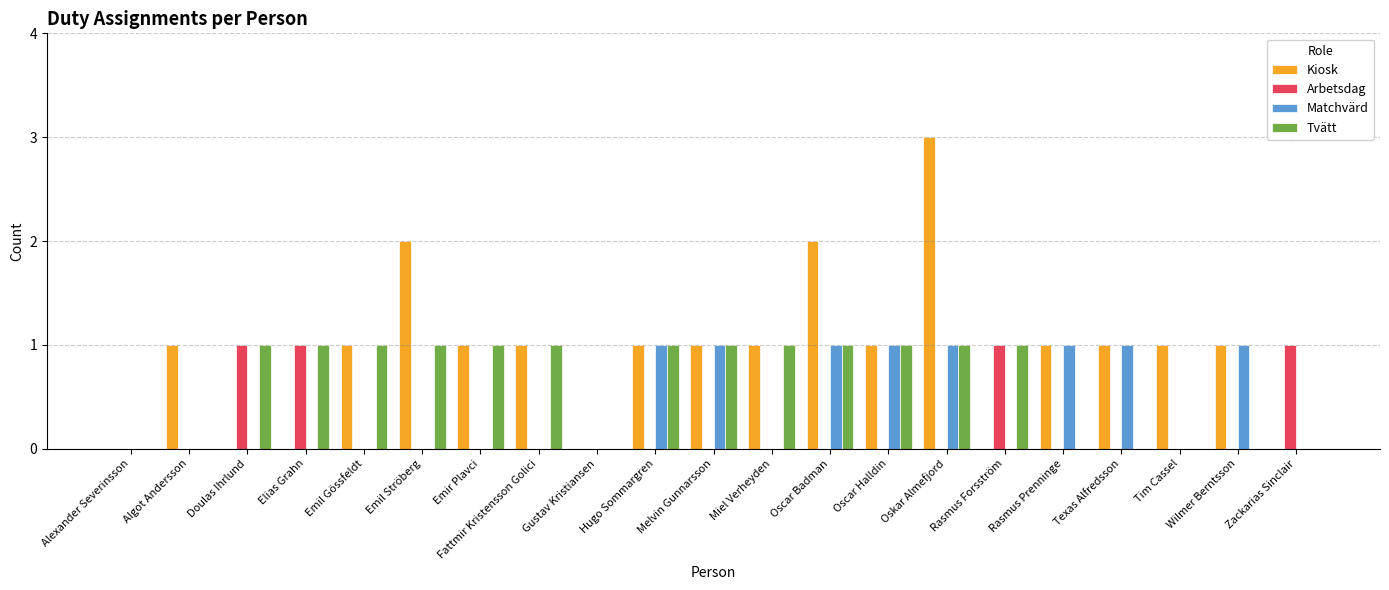

Is the value of Tvätt at Rasmus Forsström greater than the value of Arbetsdag at Algot Andersson?

Yes